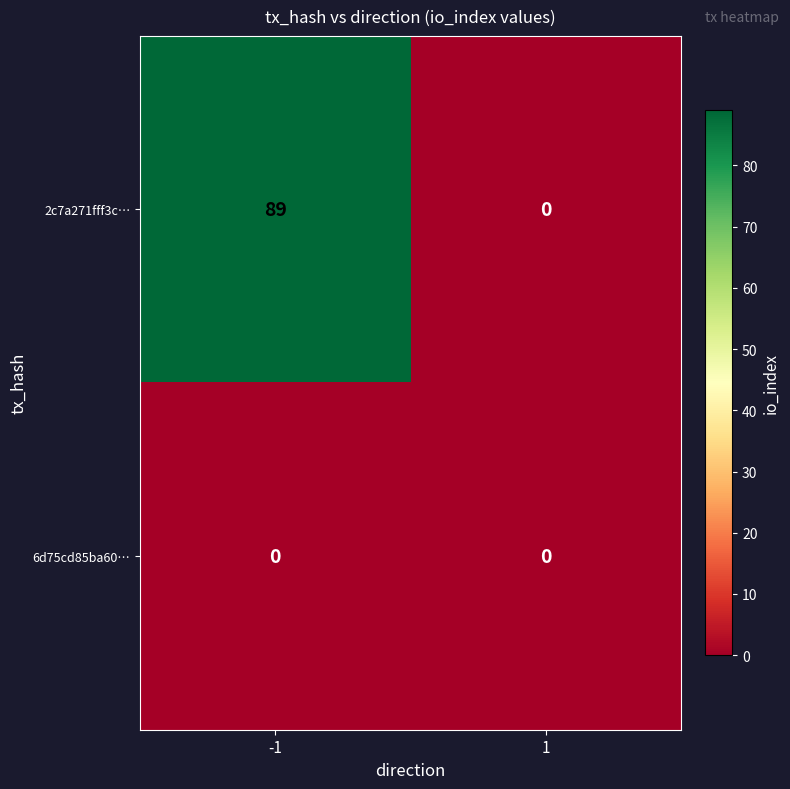

The 2c7a271fff3c… series shows 0 at 1. True or false?

True